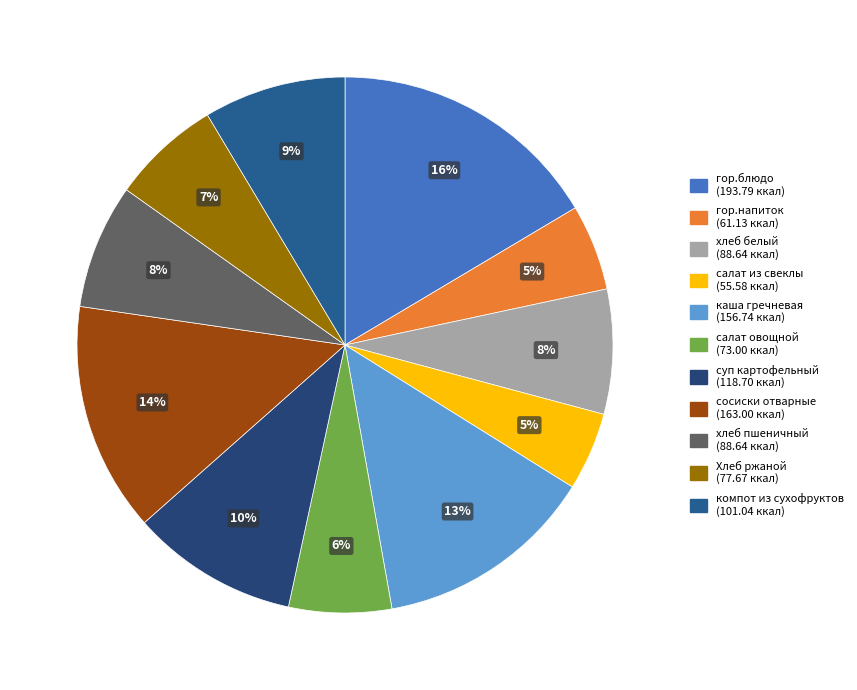

How many segments does this pie chart have?

11